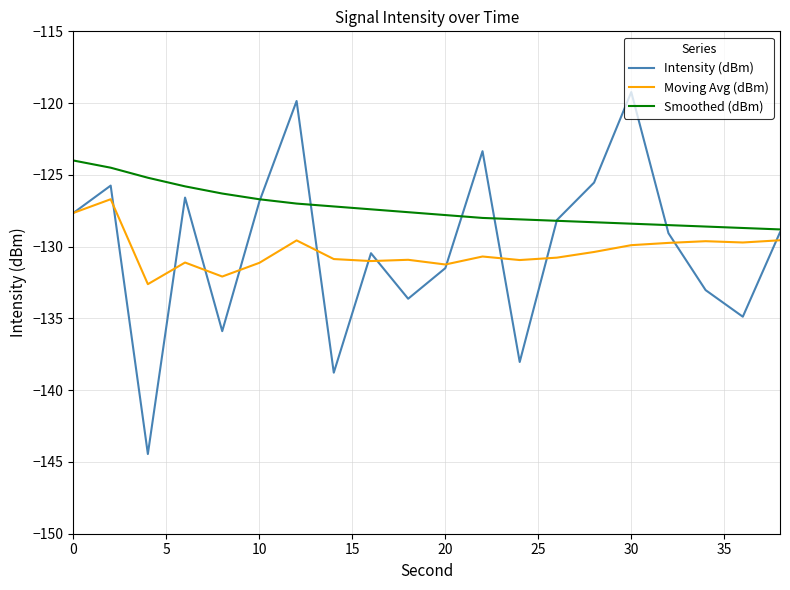

What is the average value of the Smoothed (dBm) series?

-127.3